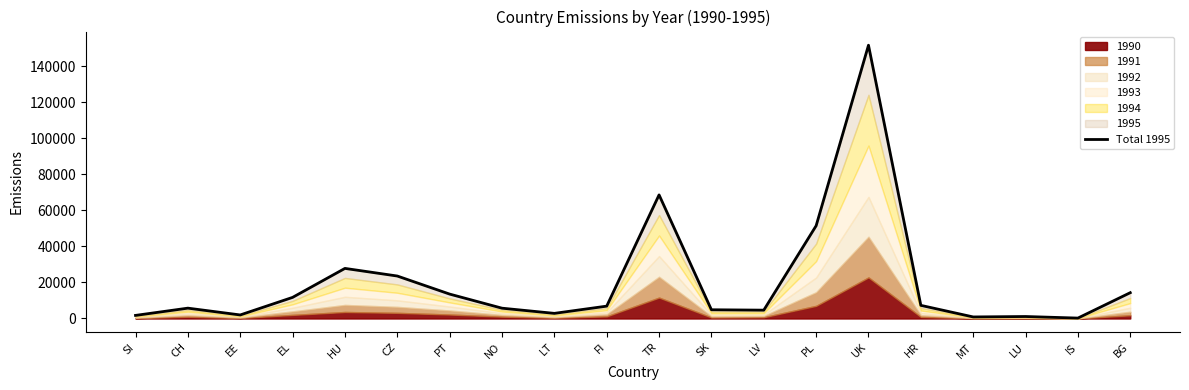

True or false: the data shows 9480 at CH.

False